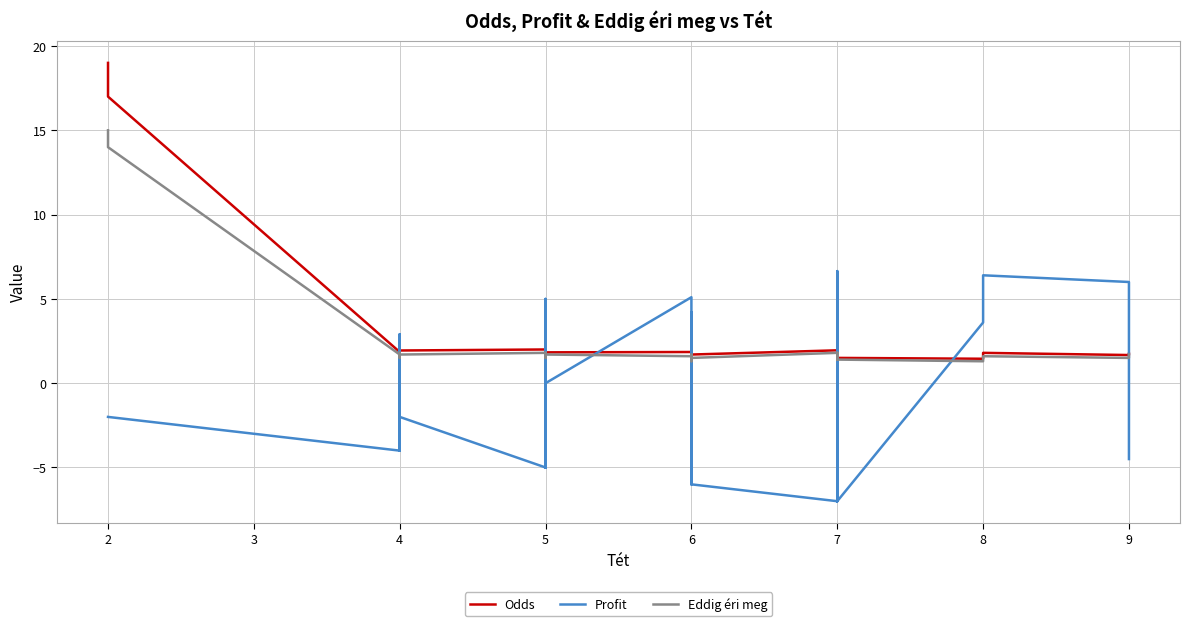

Does the chart have visible grid lines?

Yes